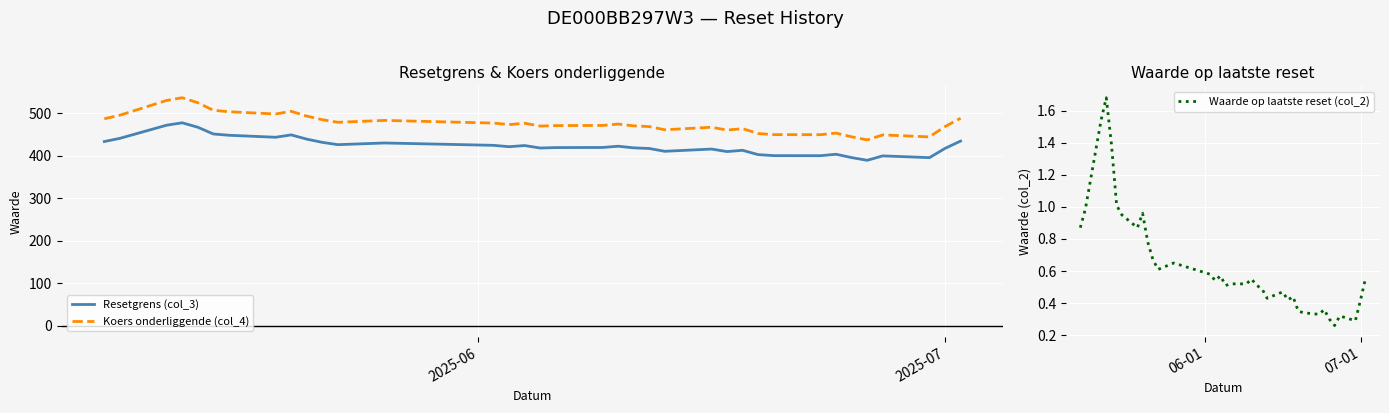

How many categories are shown in the chart?

36